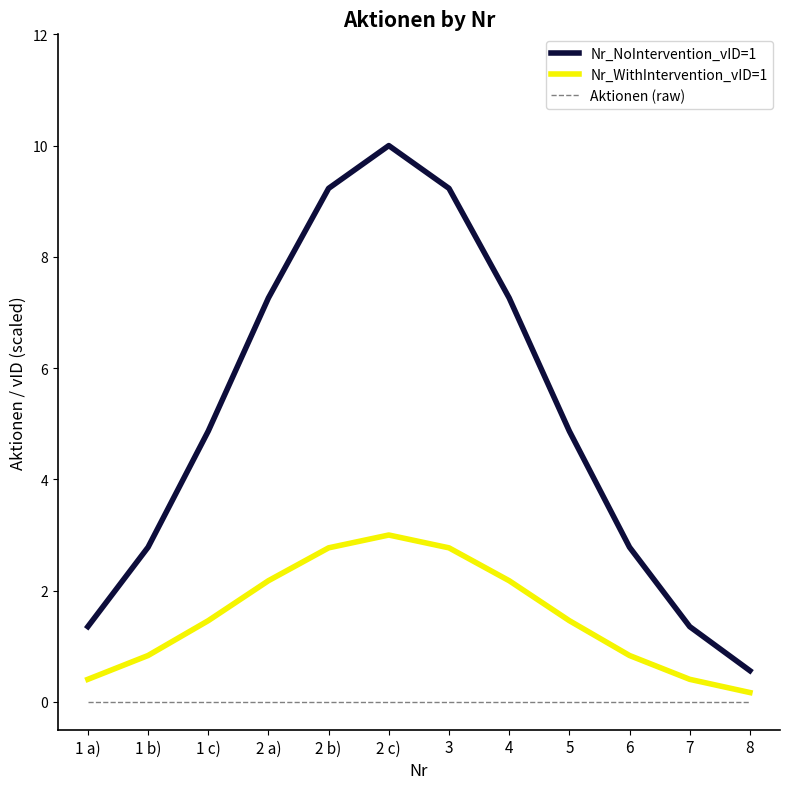

True or false: Nr_NoIntervention_vID=1 and Nr_WithIntervention_vID=1 intersect in this chart.

False